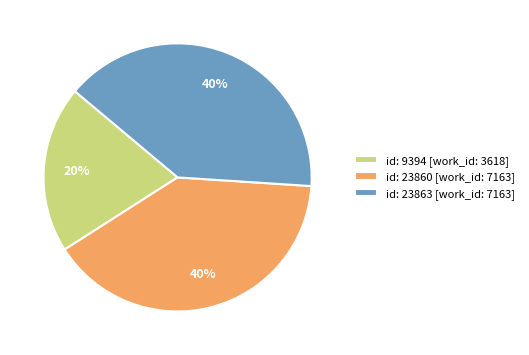

Is the sum of id: 23863 [work_id: 7163] and id: 23860 [work_id: 7163] greater than half?

Yes